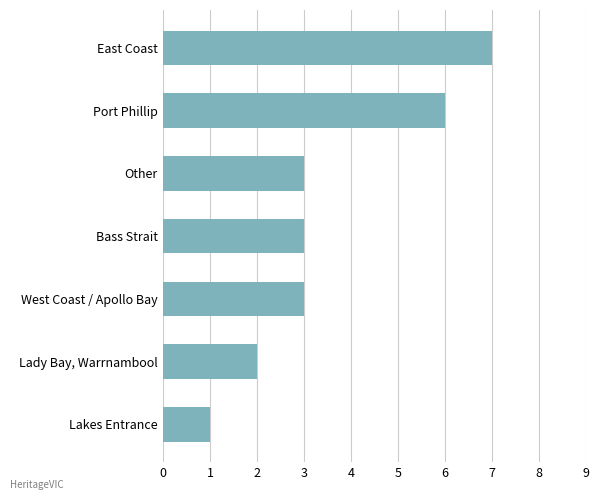

How many bars are there in total?

7